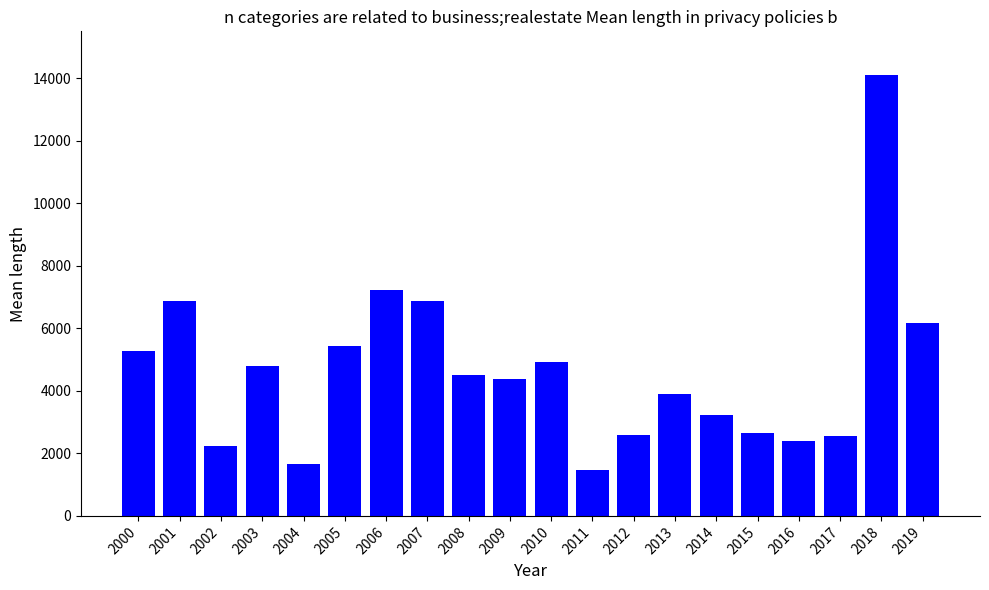

What is the value of the 1st bar from the left?

5271.8